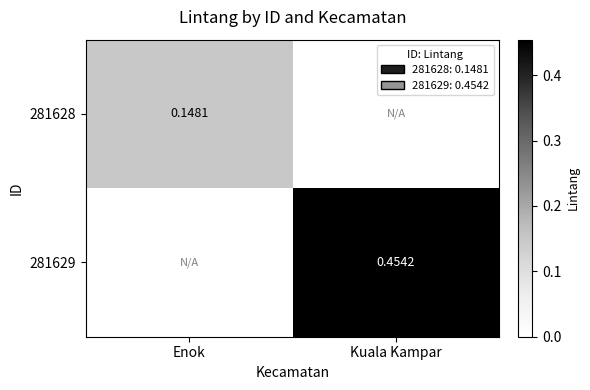

Which series changed the most between Enok and Kuala Kampar?

281629